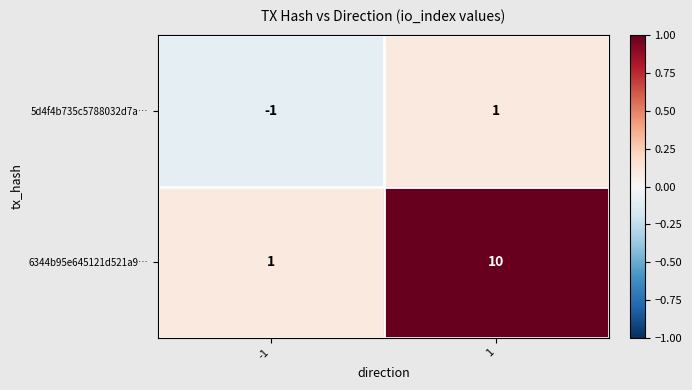

Rank the series at -1 from highest to lowest value.

6344b95e645121d521a9…, 5d4f4b735c5788032d7a…